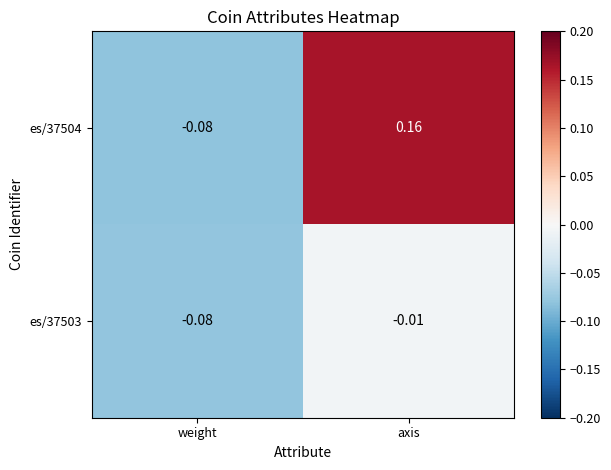

Which series has the largest range (max minus min)?

es/37504